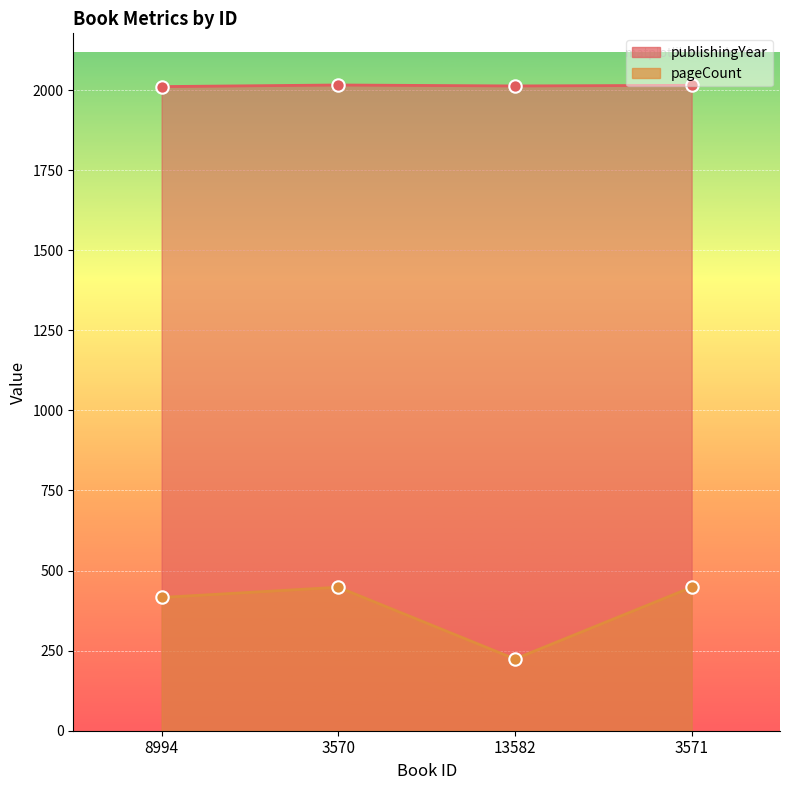

Which series reaches the minimum Y coordinate?

pageCount